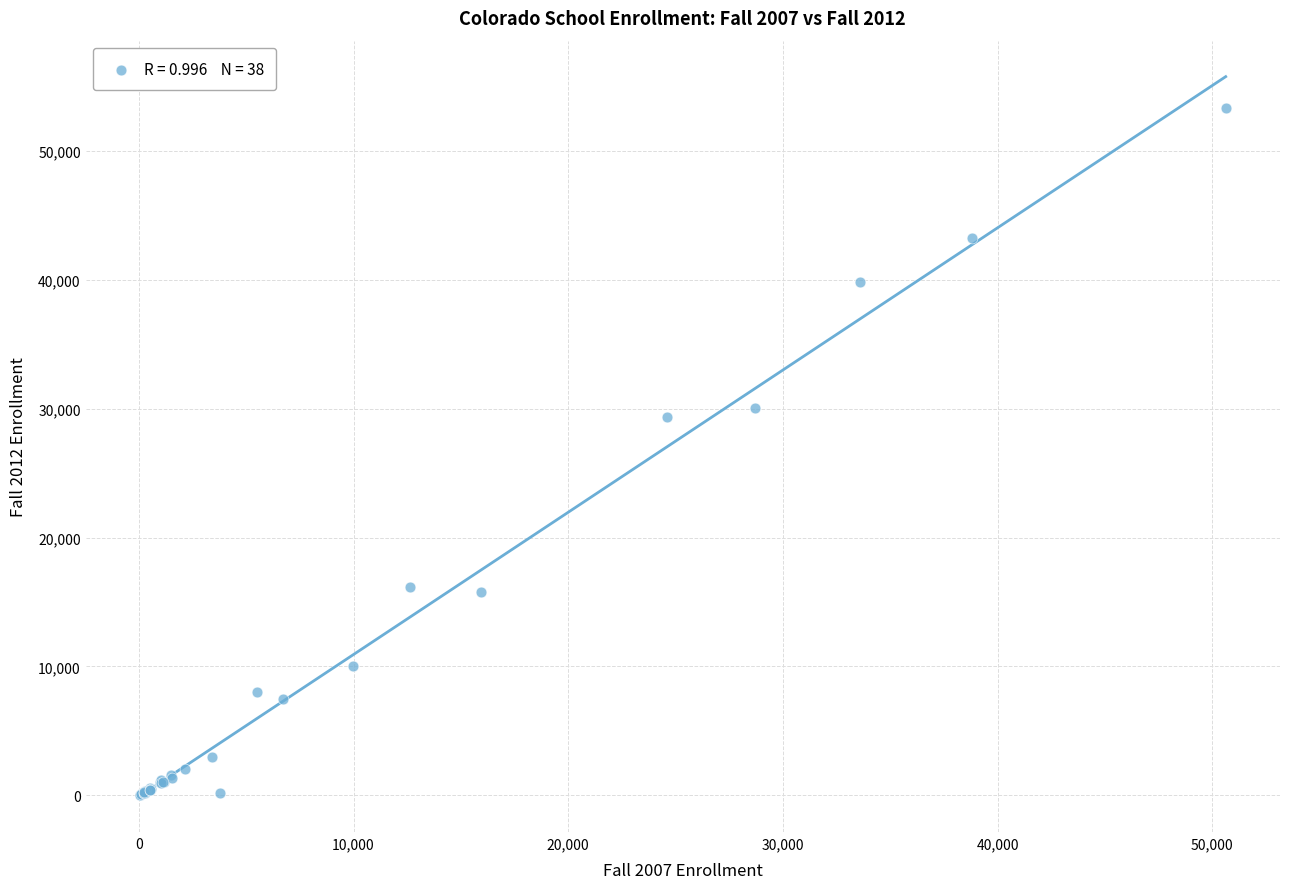

What Y value in the scatter plot is closest to 26707?

29382